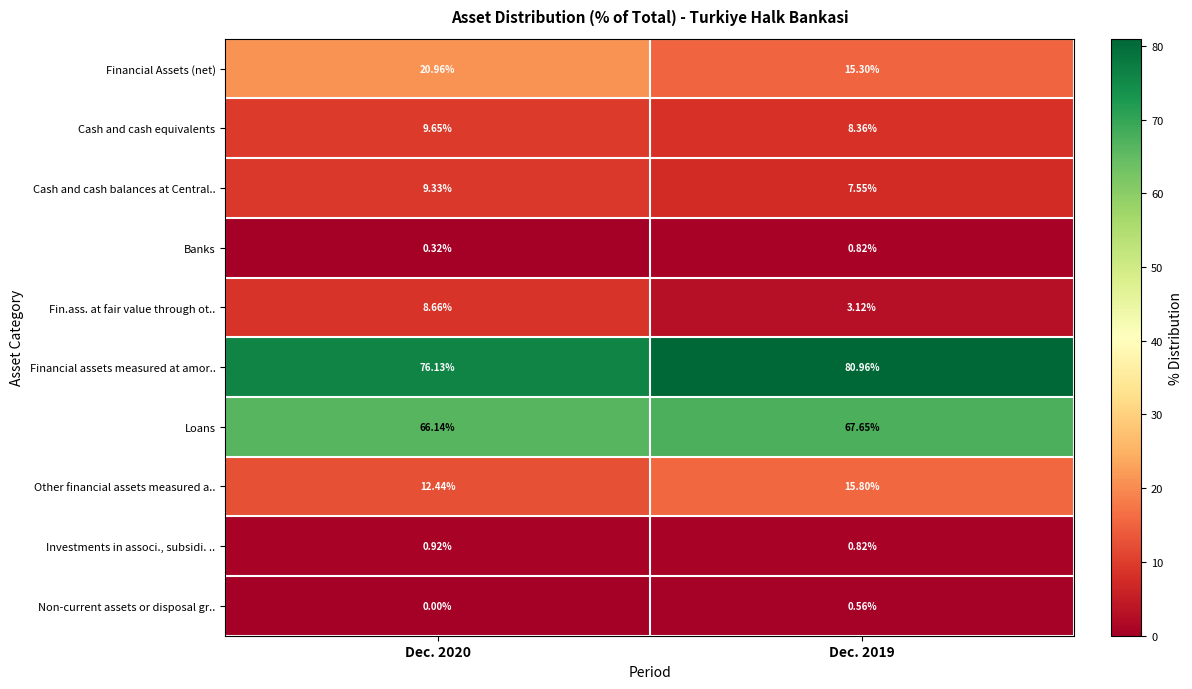

At how many categories does at least one series exceed 54?

2